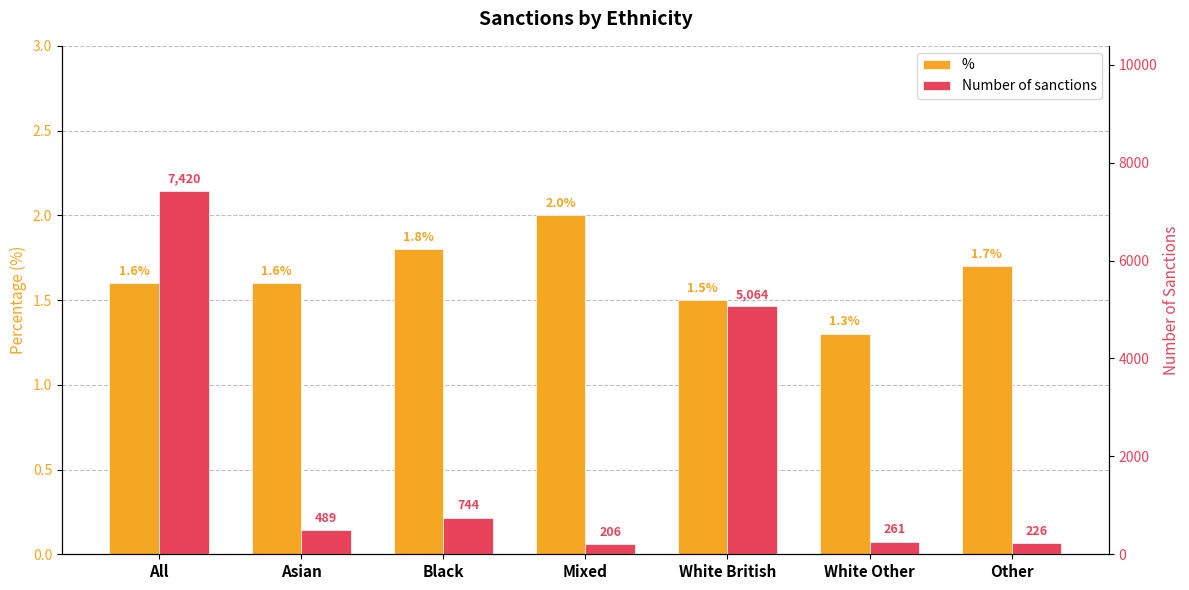

At which category does the chart reach its minimum across all series?

White Other